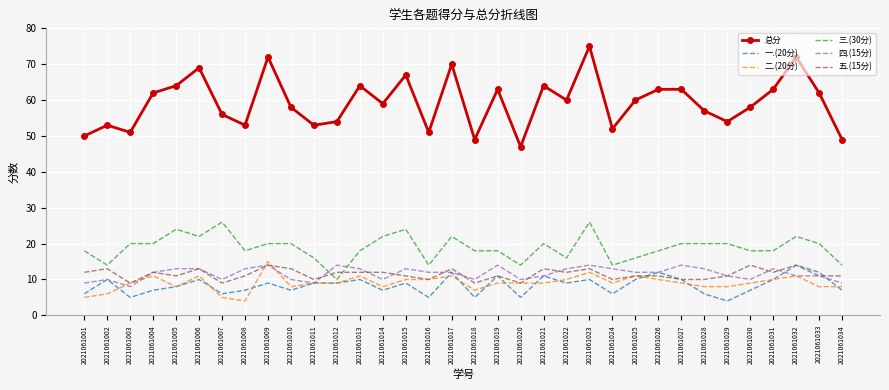

True or false: 二.(20分) has a value of 14 at 2021061033.

False